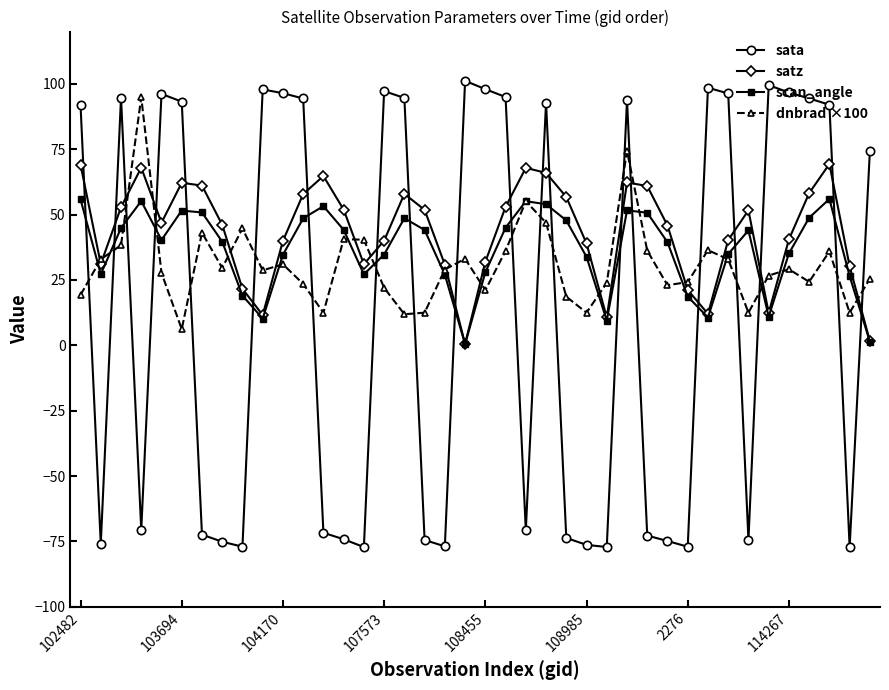

How many data points does each series have?

40